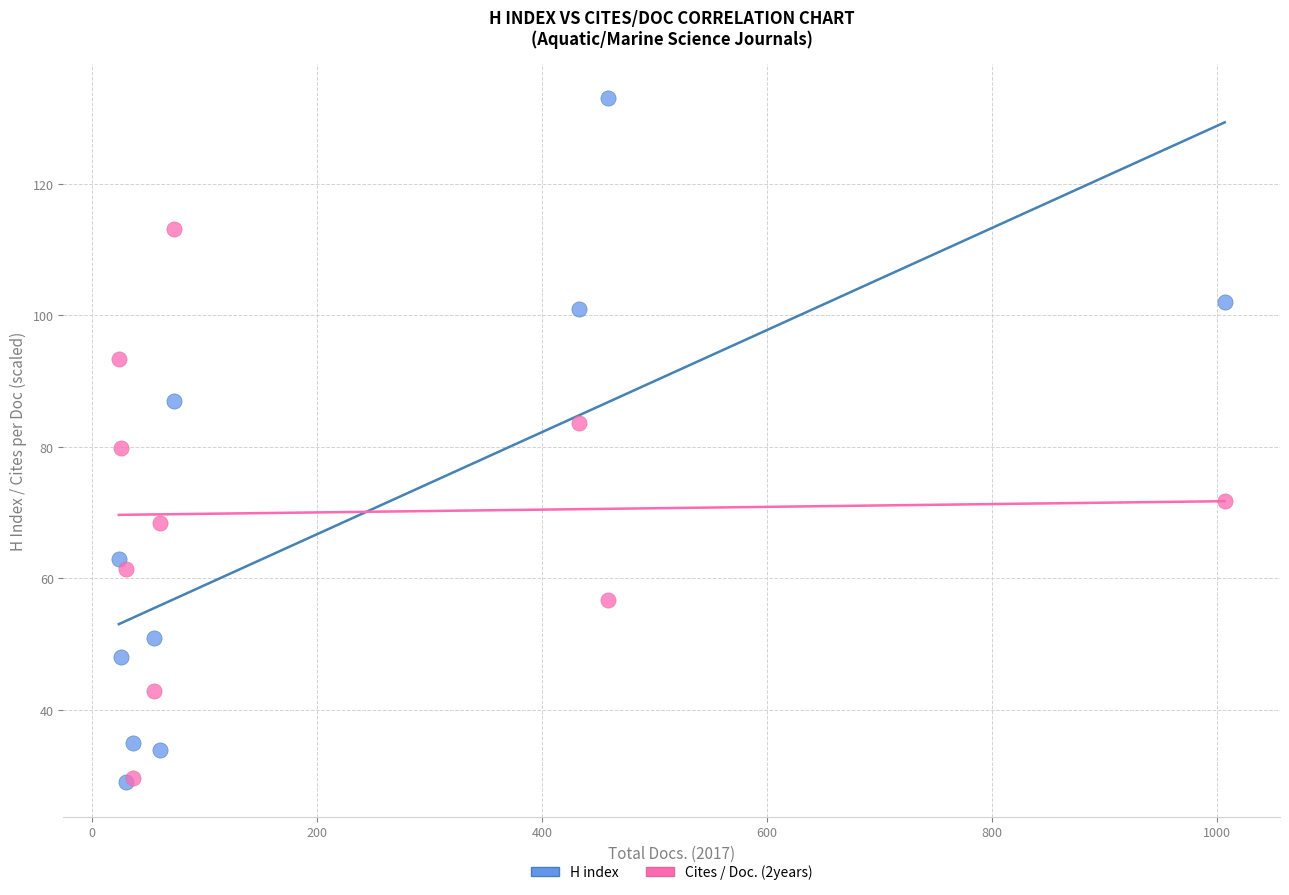

Across all series, what Y value is closest to 81?

79.8